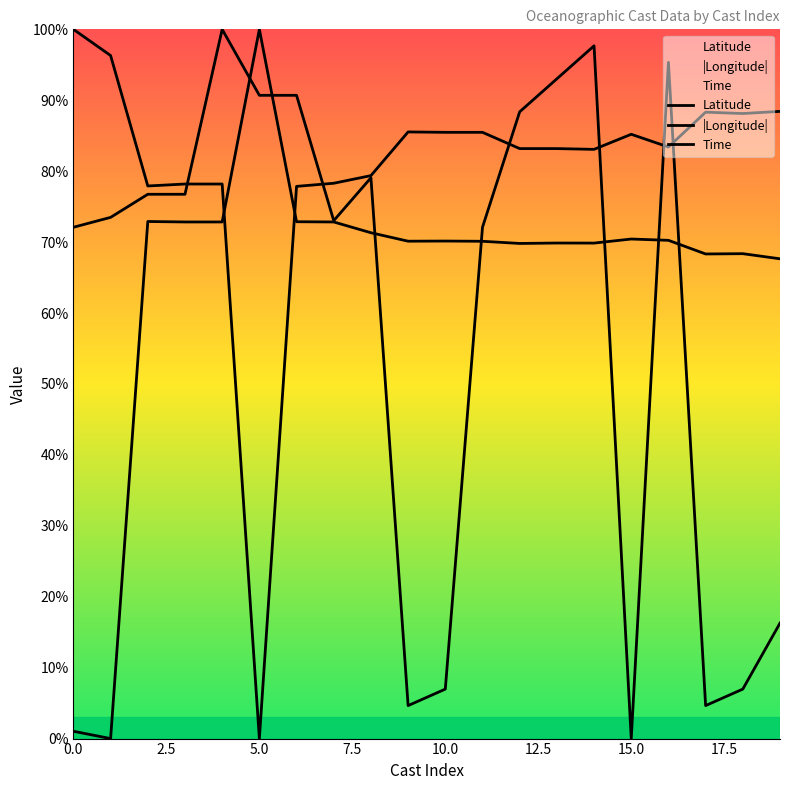

What is the greatest value displayed?

100.0